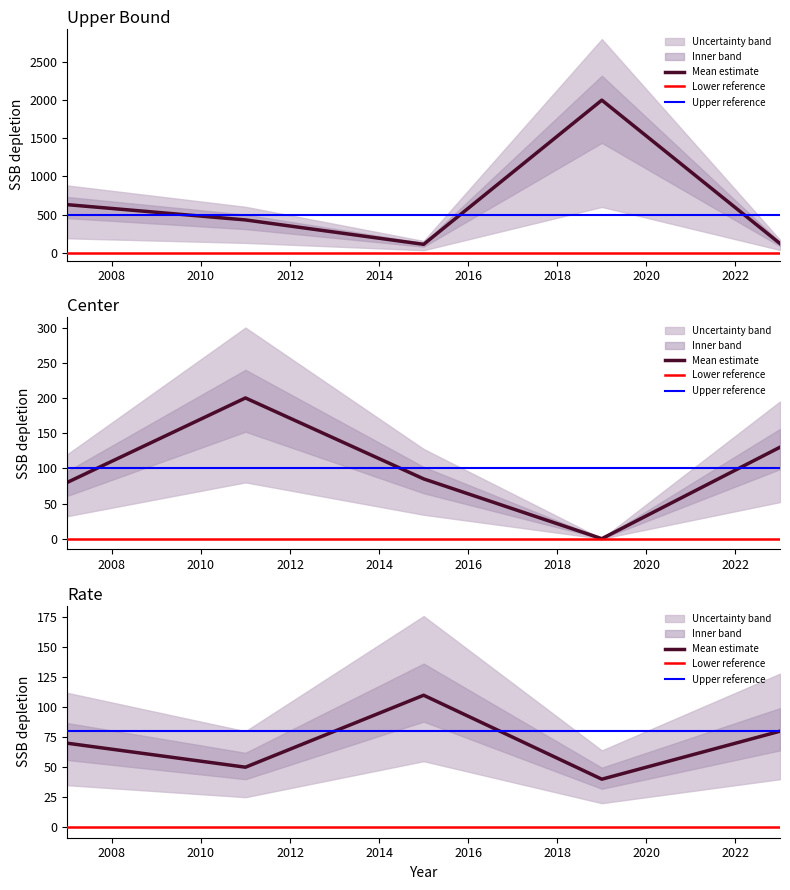

Reading left to right, what are all the values shown in this chart?

upper_bound: 2007=630.0	2011=430.0	2015=110.0	2019=2000.0	2023=120.0
center: 2007=80.0	2011=200.0	2015=85.0	2019=0.0	2023=130.0
rate: 2007=70.0	2011=50.0	2015=110.0	2019=40.0	2023=80.0